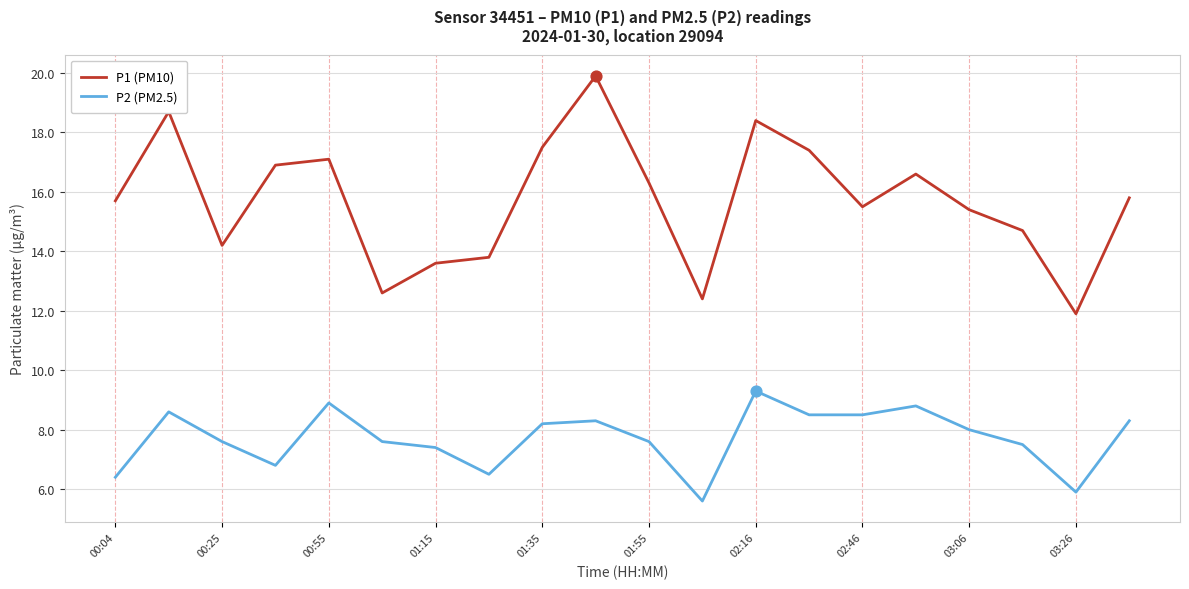

Which series has the widest spread of values?

P1 (PM10)